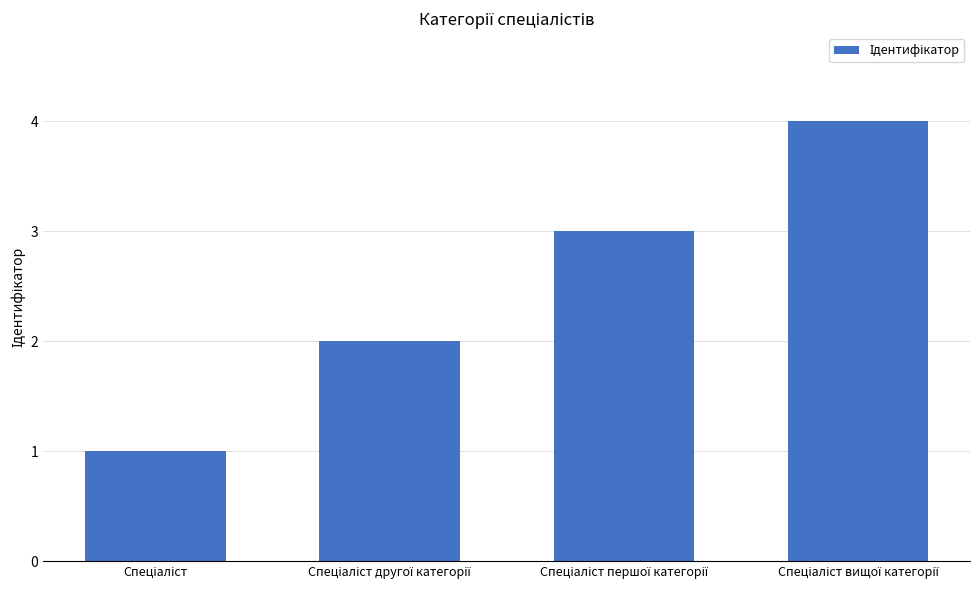

What is the maximum value shown in the chart?

4